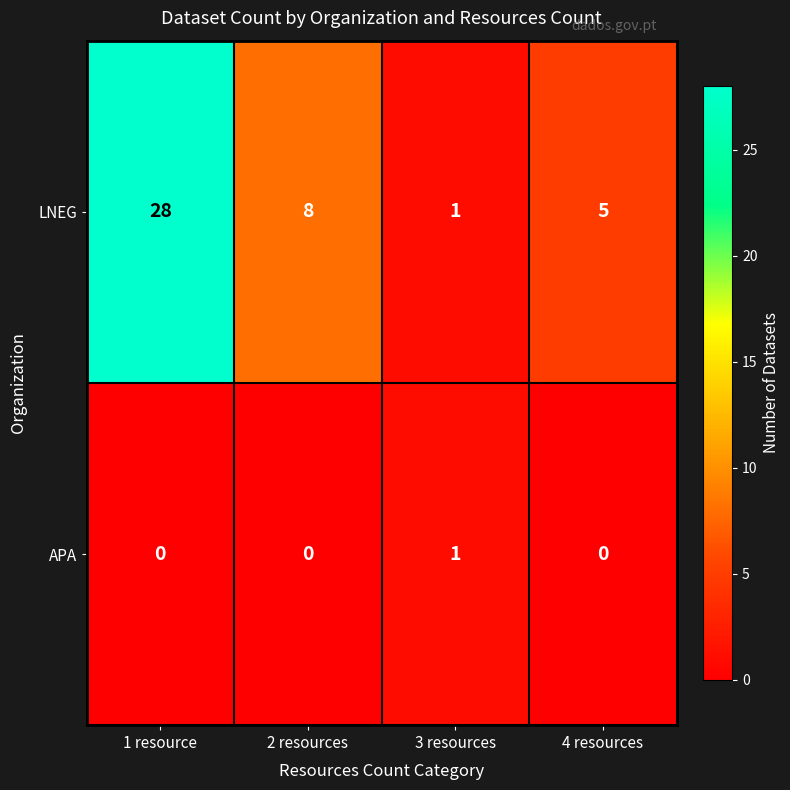

Is it true that LNEG equals 1 at 3 resources?

True